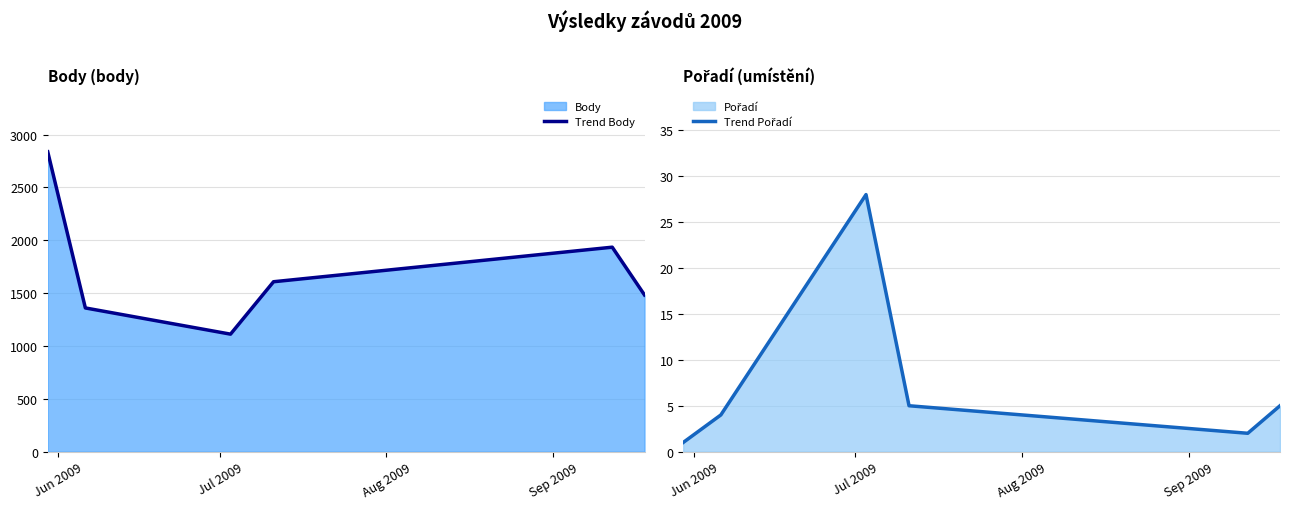

What is the highest value of the Trend Body series?

2838